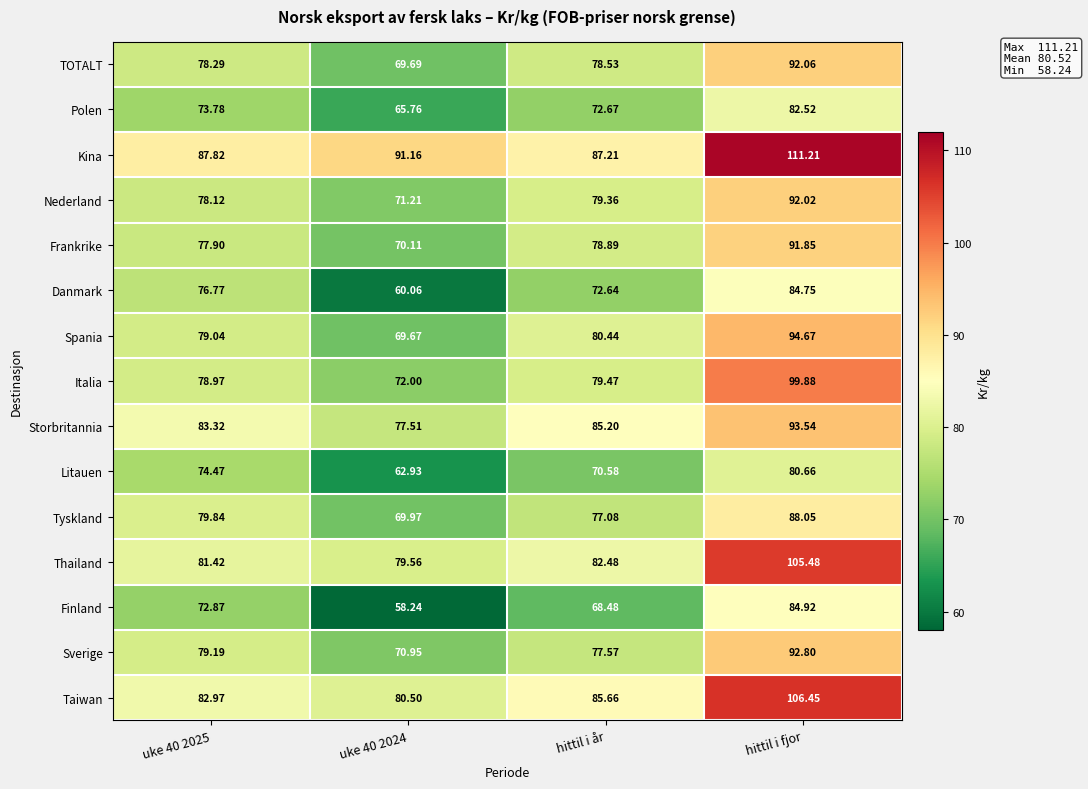

How many categories are shown in the chart?

4